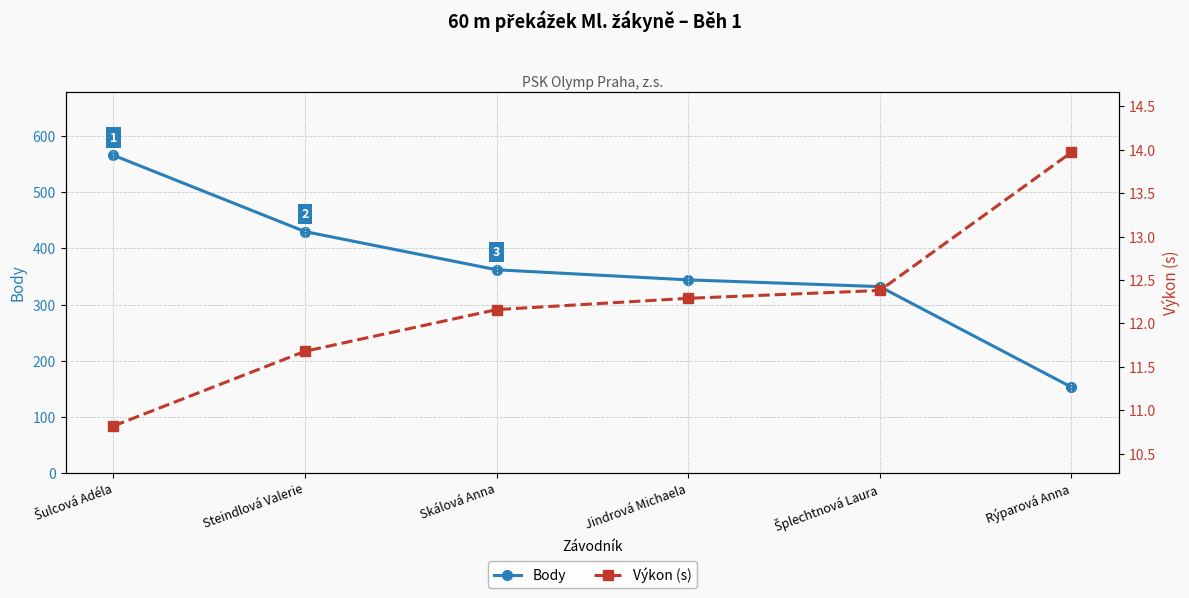

True or false: Výkon (s) has more than 1 interior local peaks.

False